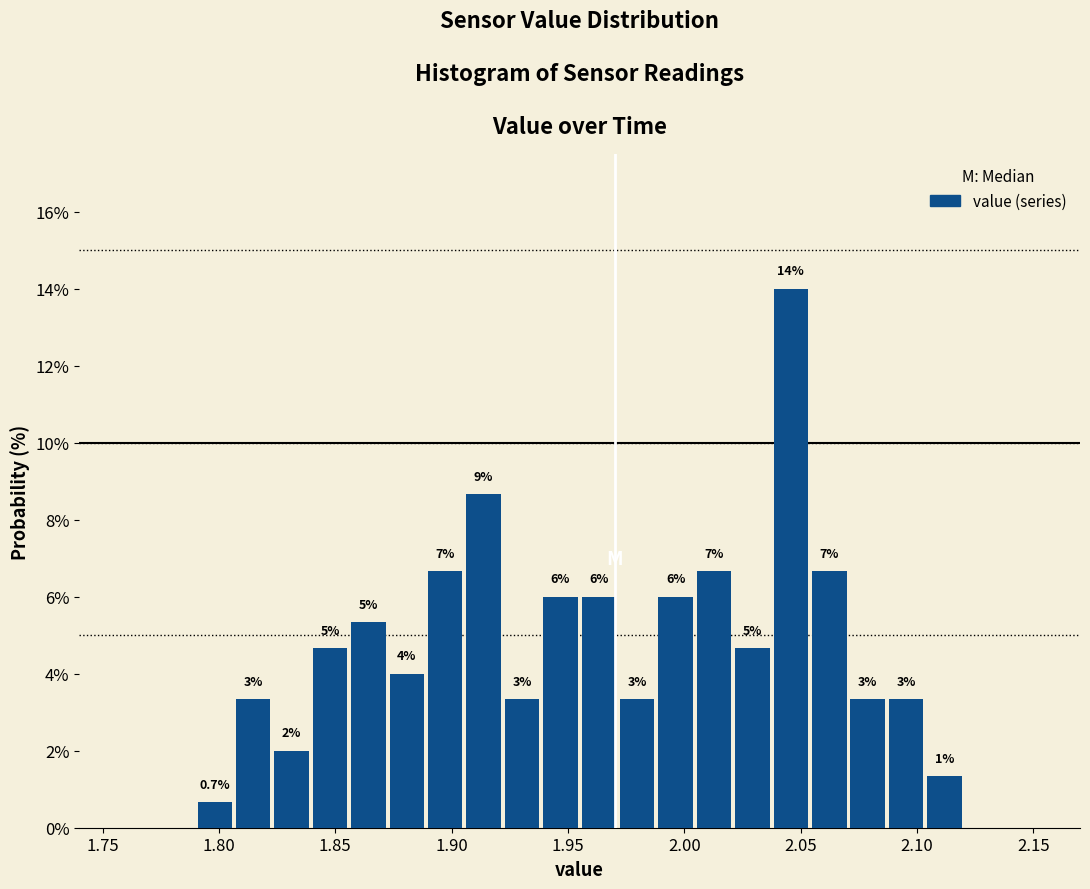

Around what value on the x-axis is the tallest bar? Give the approximate position of its centre, as read against the axis.

2.045